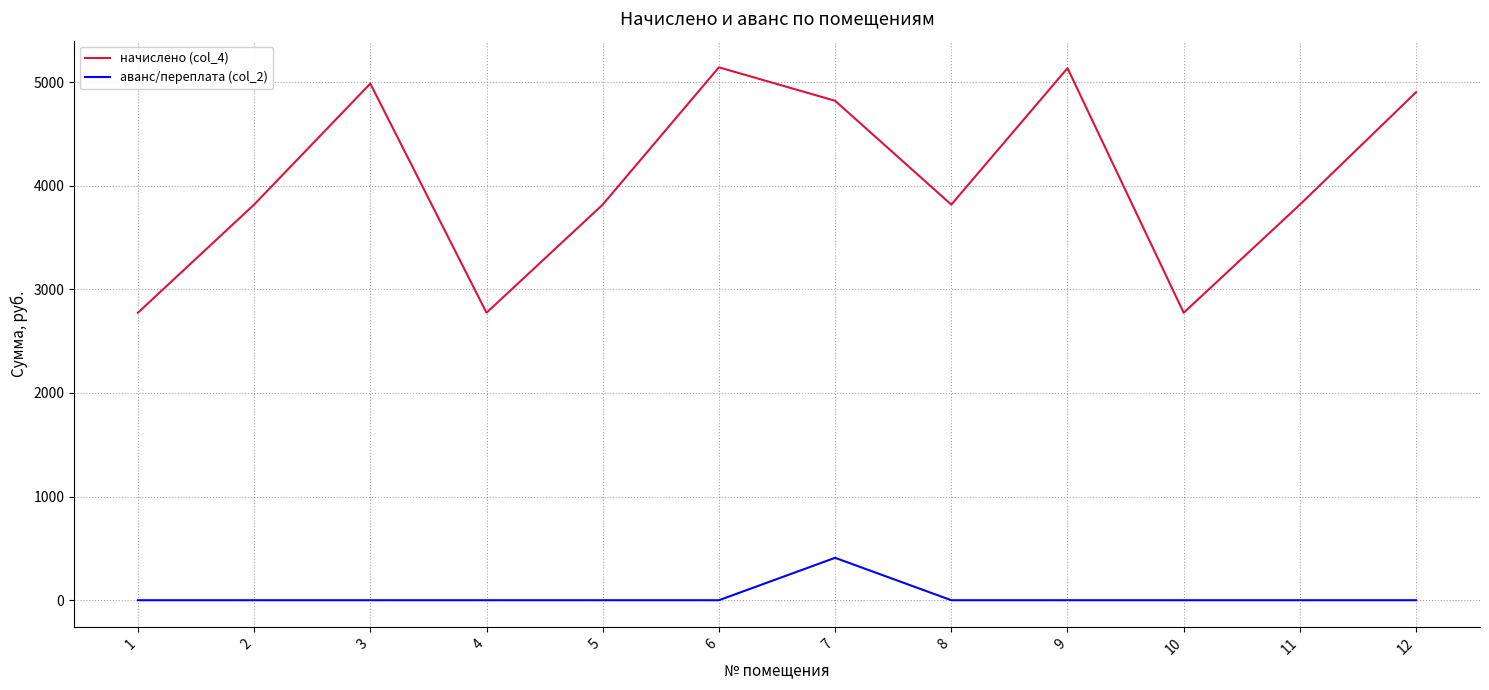

True or false: начислено (col_4) and аванс/переплата (col_2) cross at least once.

False